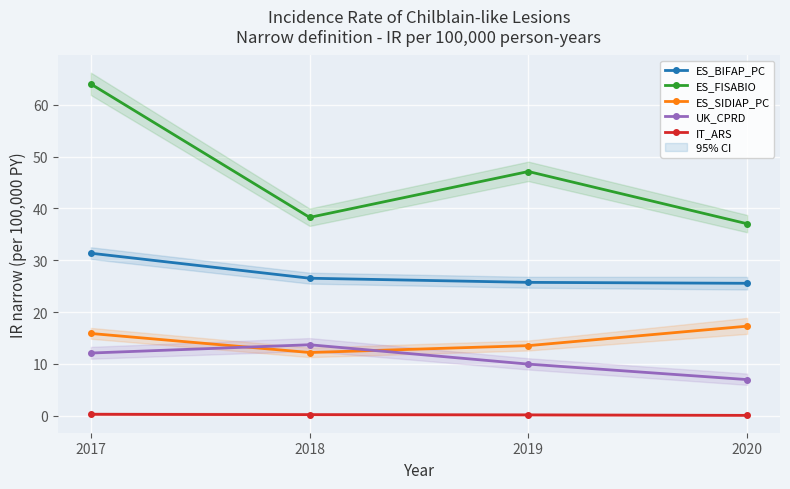

Count the number of data series in this chart.

5